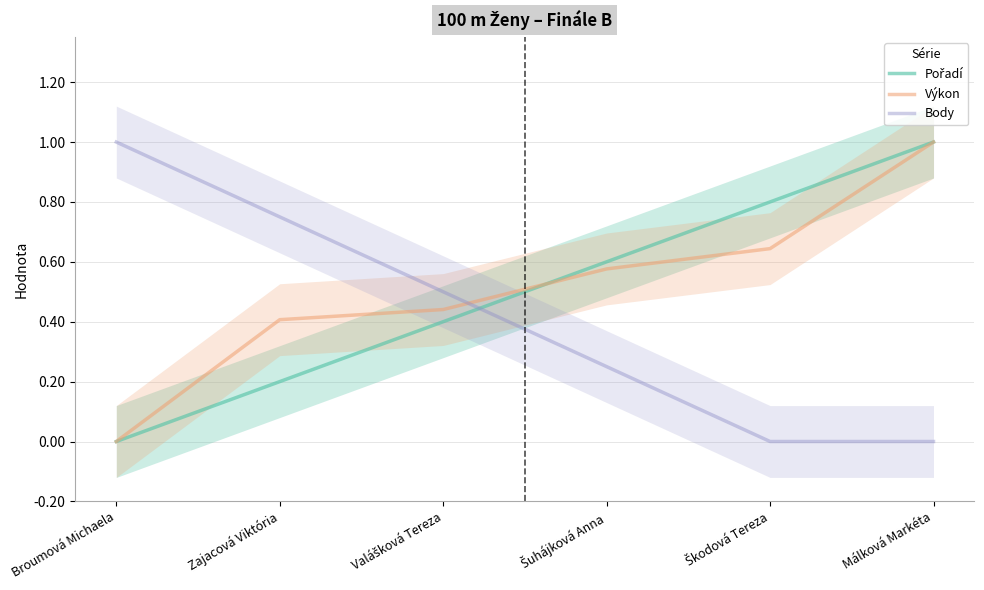

Which category has the lowest value across all series?

Broumová Michaela